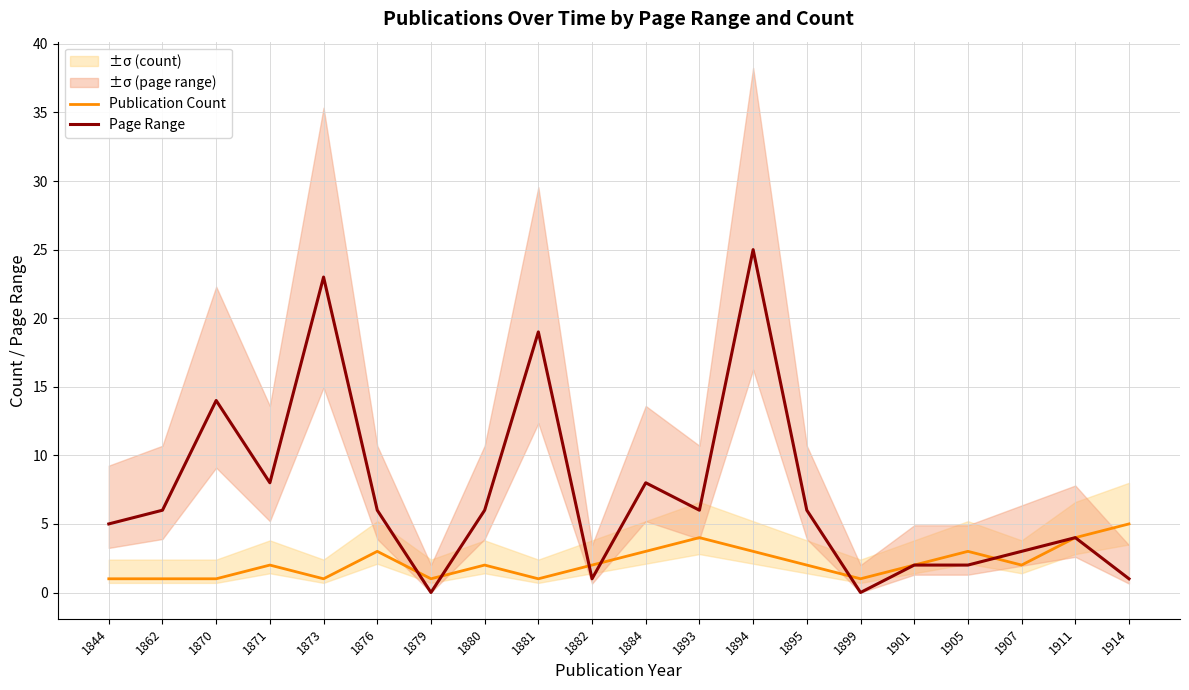

Where does the Publication Count series first go above 2?

1876